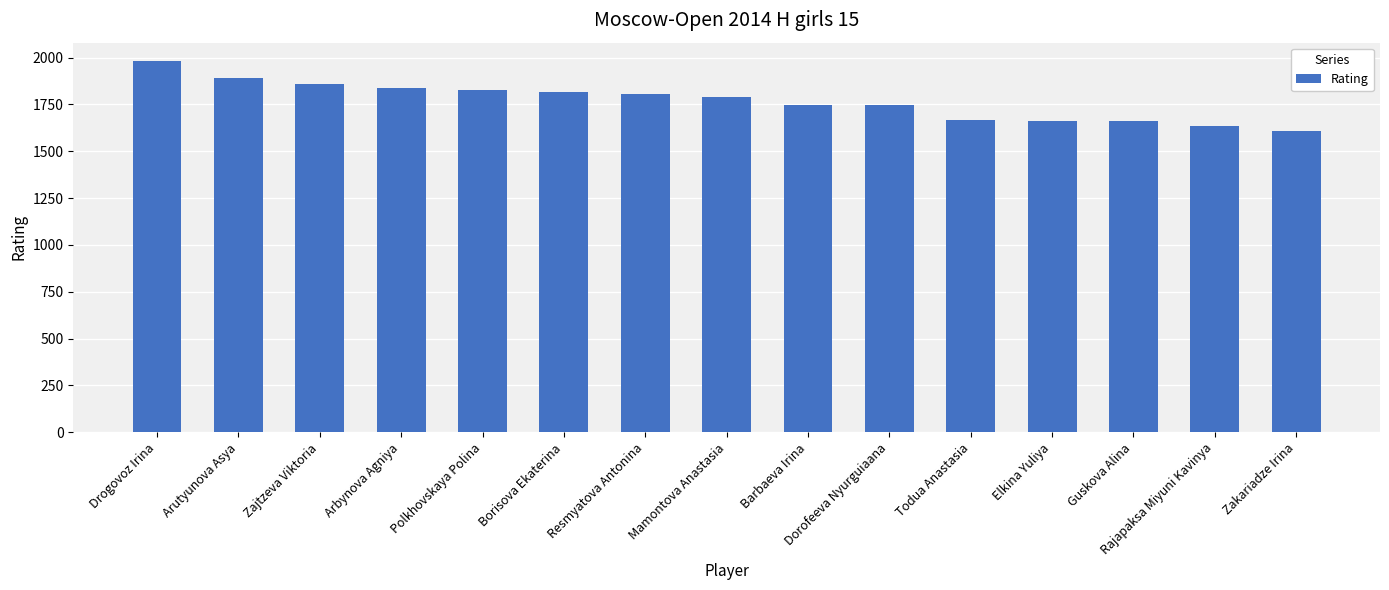

Which category has the lowest value across all series?

Zakariadze Irina